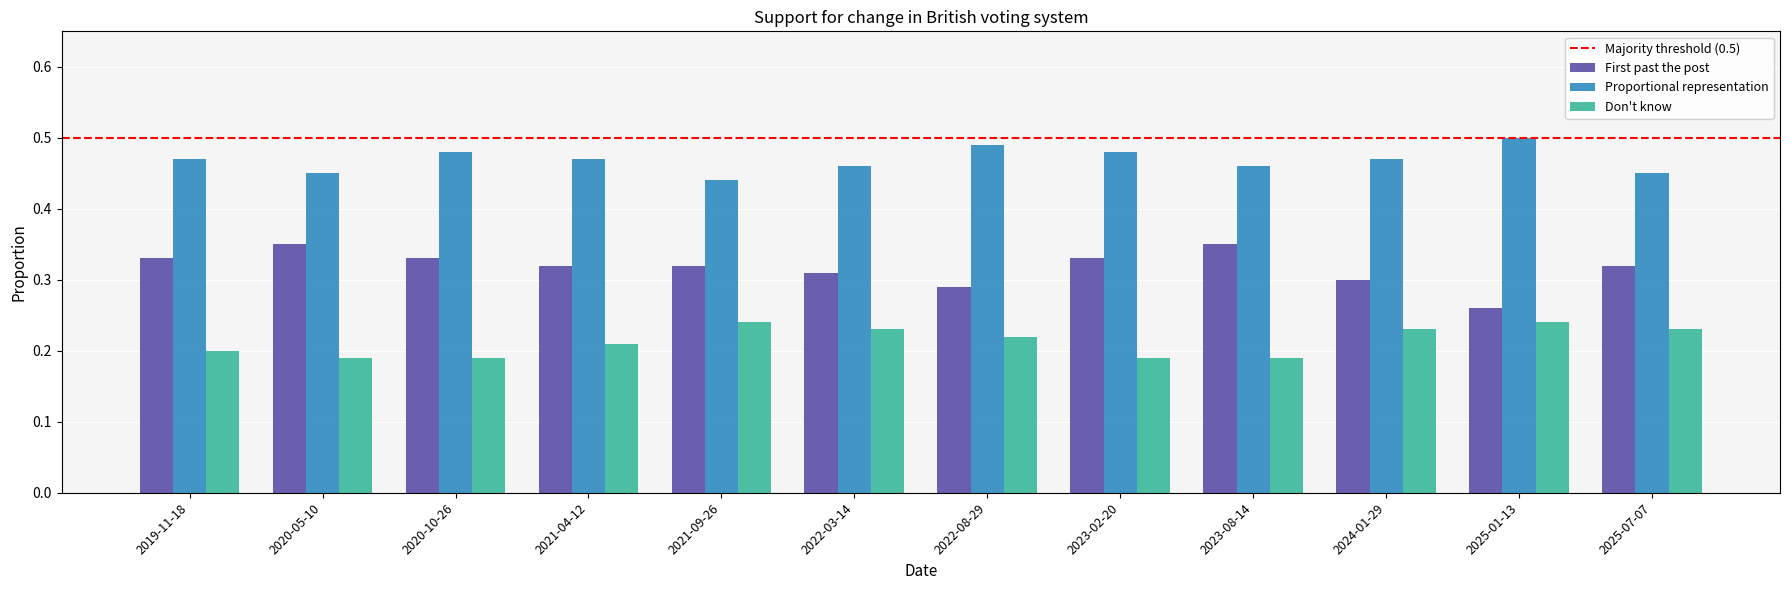

What is the total value across all series at 2019-11-18?

1.0